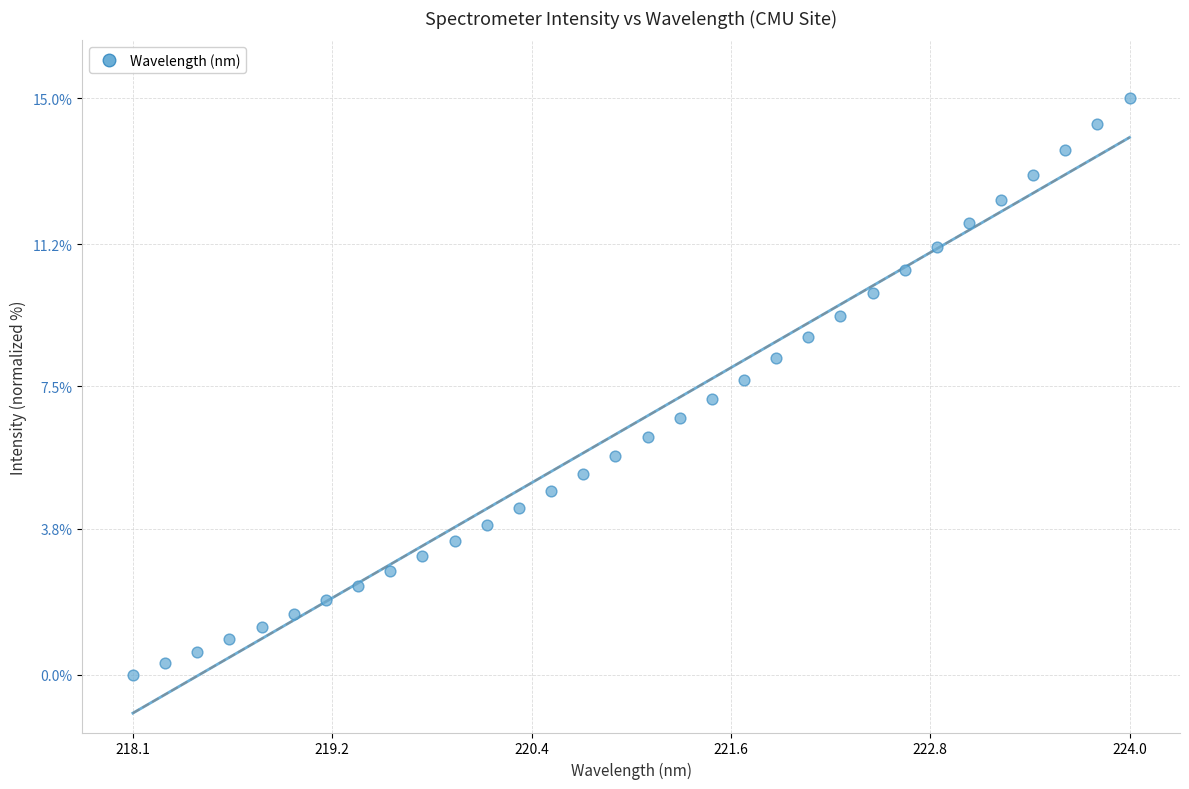

What is the range of Y values (max minus min)?

15.0